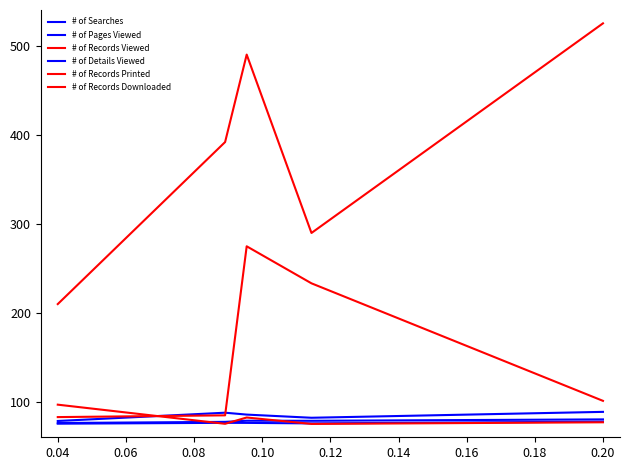

How many lines are shown in the chart?

6